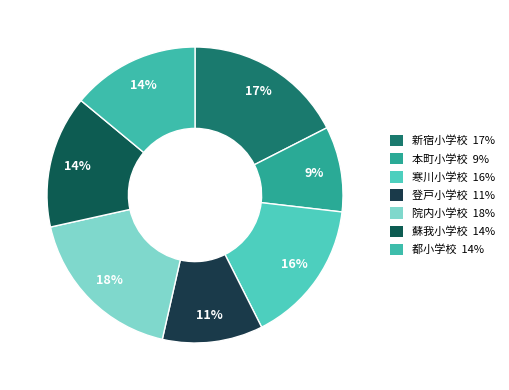

Which has a higher value, 都小学校 or 新宿小学校?

新宿小学校